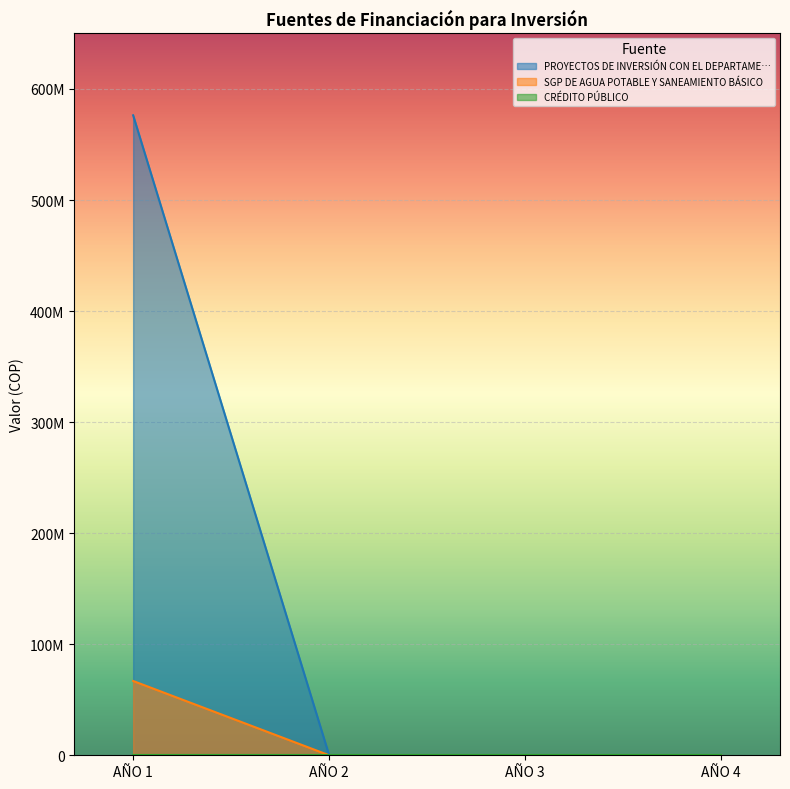

Is the value of SGP DE AGUA POTABLE Y SANEAMIENTO BÁSICO at AÑO 3 greater than the value of PROYECTOS DE INVERSIÓN CON EL DEPARTAME… at AÑO 4?

No